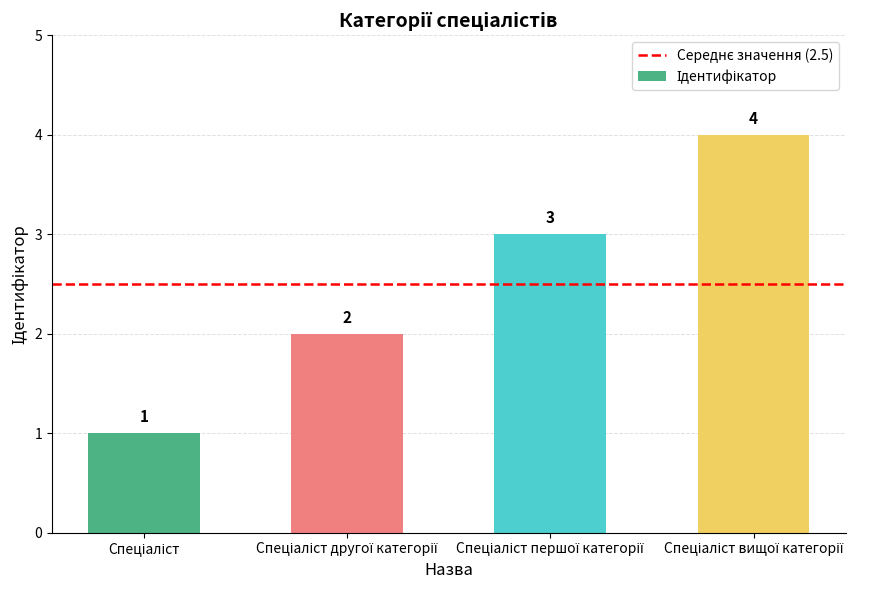

What is the value of the 4th bar from the left?

4